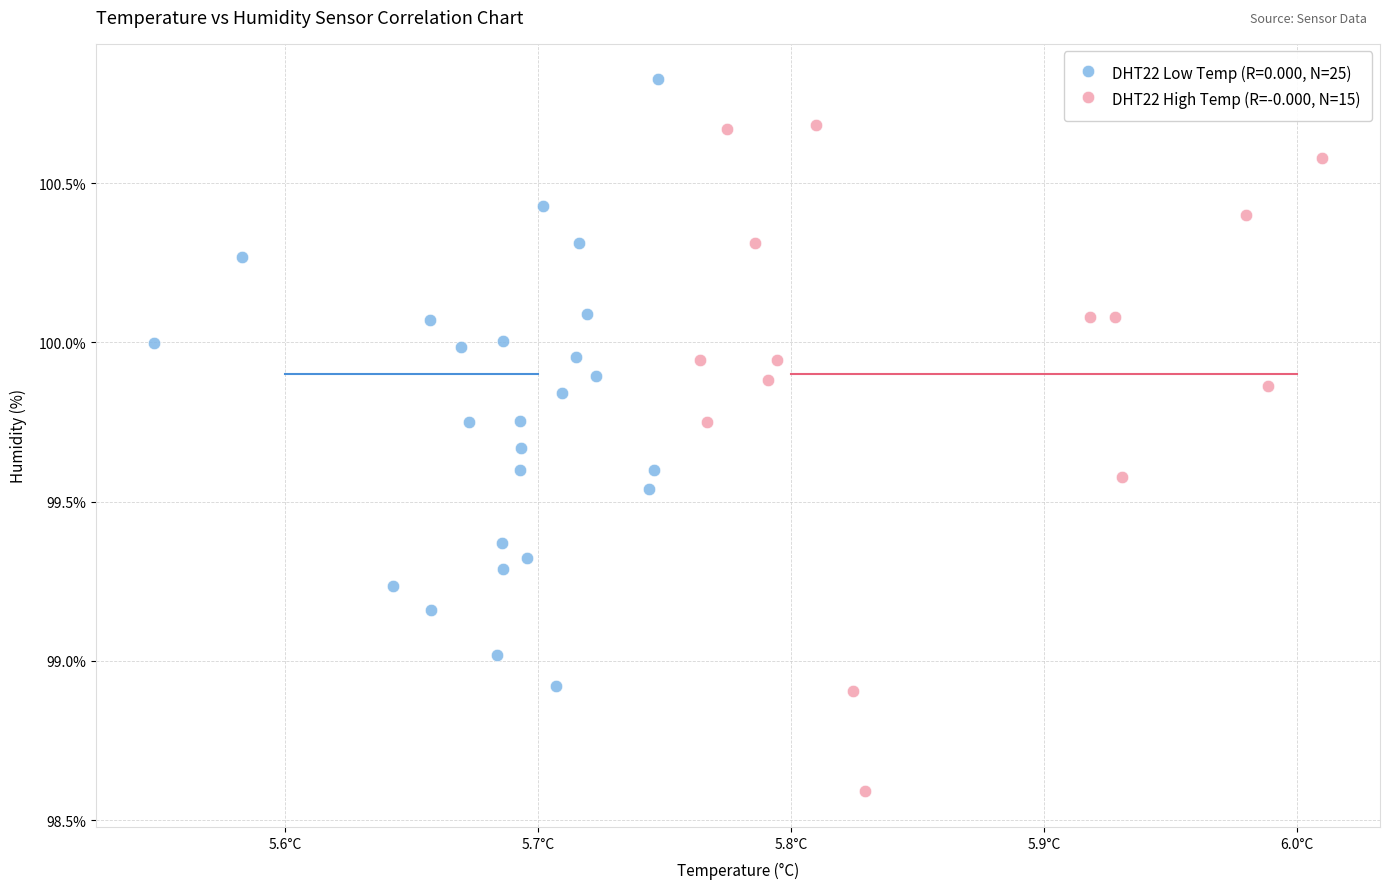

Which series contains the lowest Y value?

DHT22 High Temp (R=-0.000, N=15)